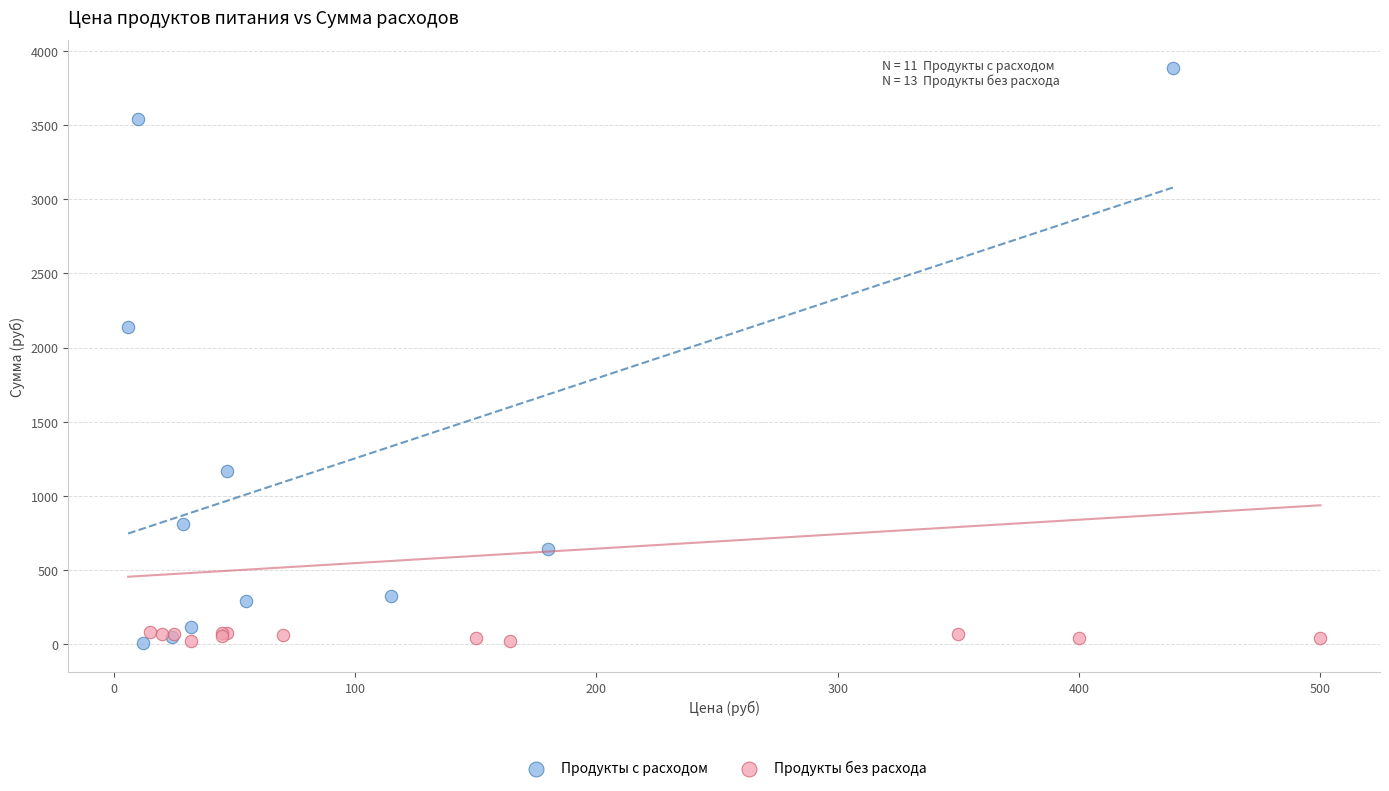

Which series reaches the maximum Y coordinate?

Продукты с расходом